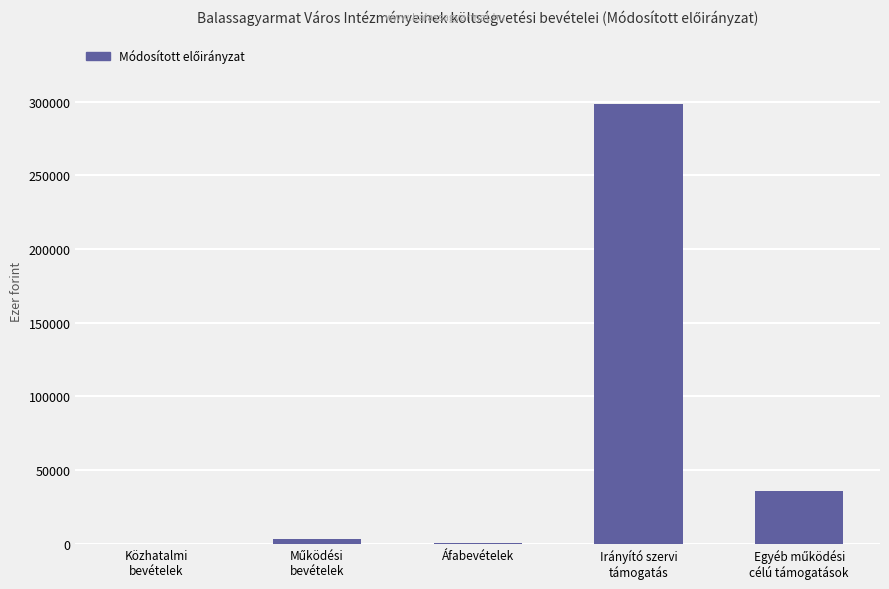

True or false: the data shows 100 at Közhatalmi
bevételek.

True